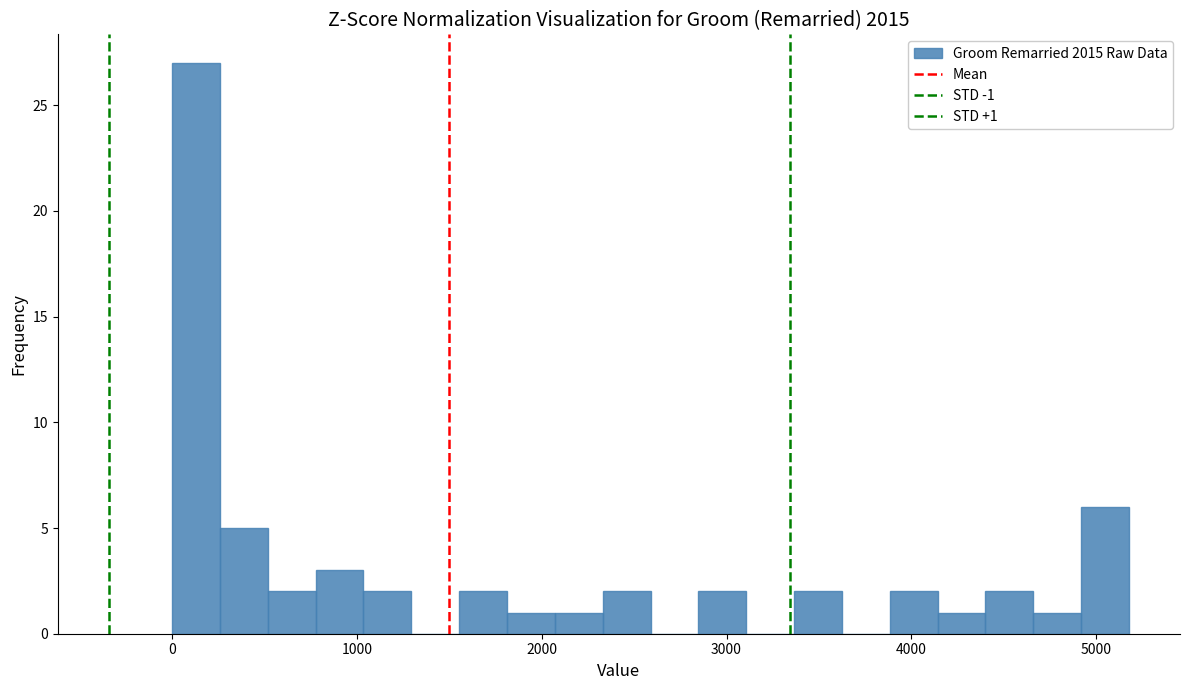

Read against the x-axis, roughly where is the centre of the tallest bar?

100